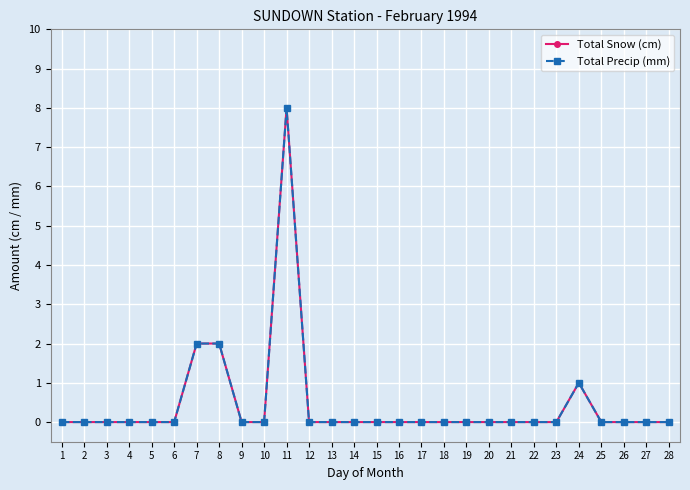

Is this an area chart (filled region under the line)?

No